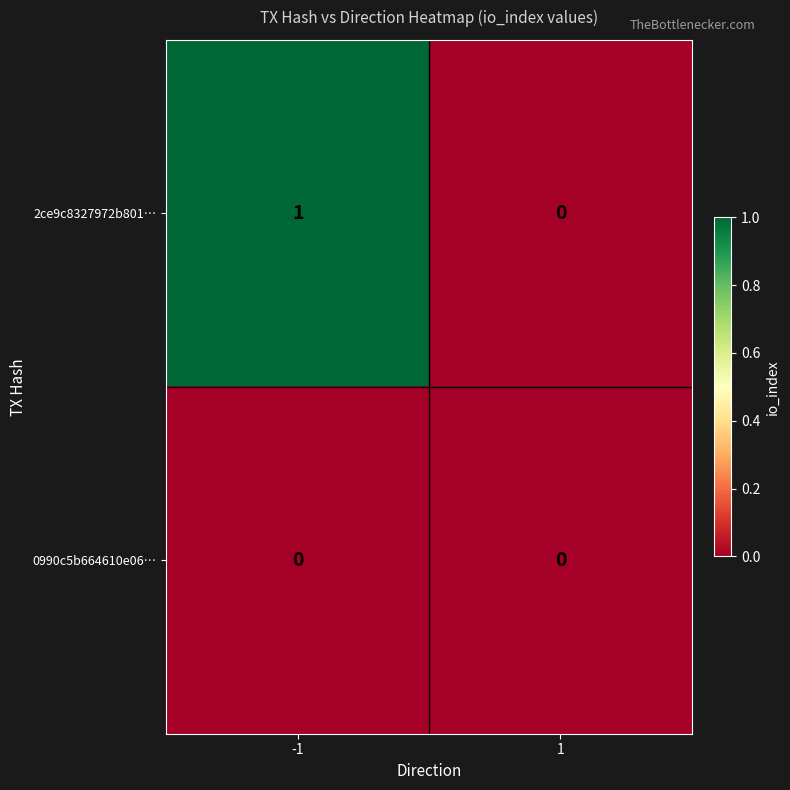

How many data points does each series have?

2